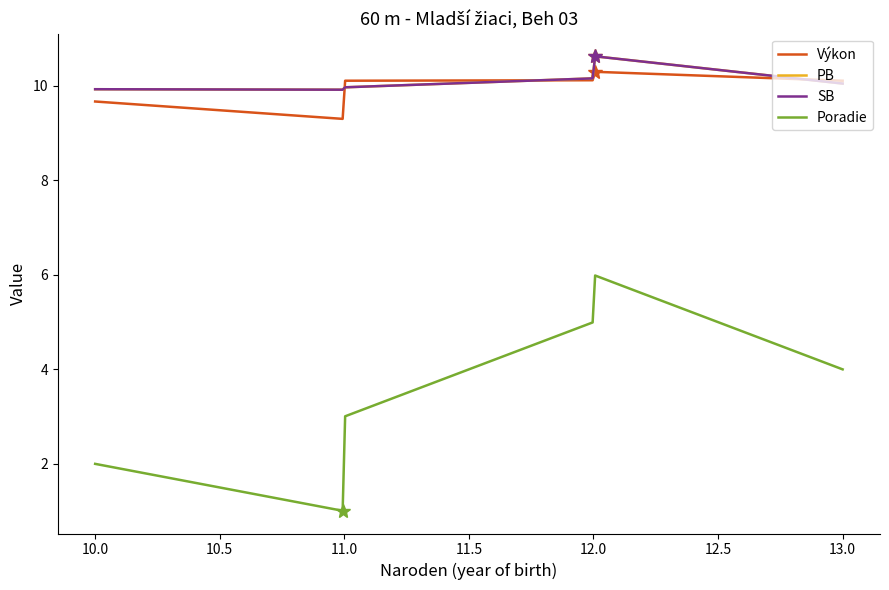

Does the chart display data point markers on the line(s)?

No